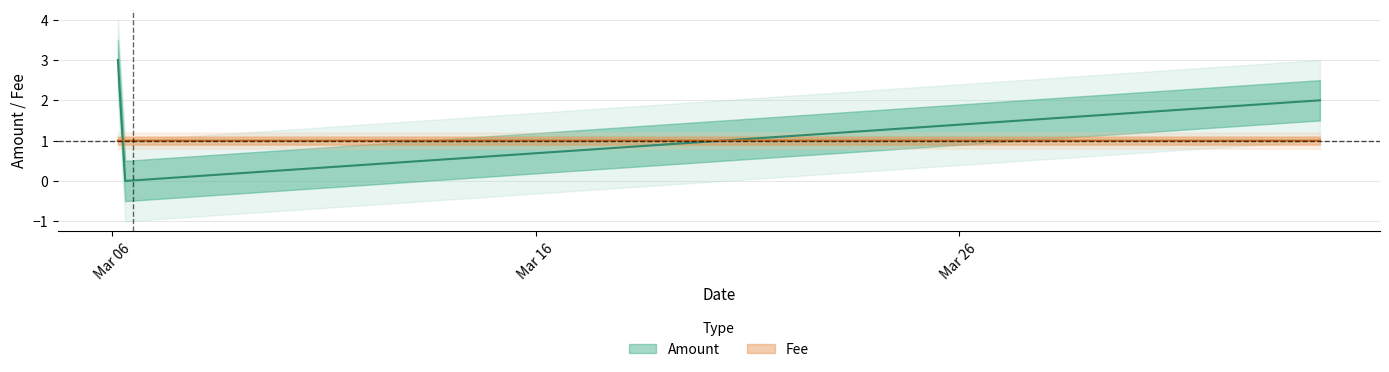

Reading right to left, list all the values displayed in this chart.

Amount: 2017-04-03 12:41:55=2.0	2017-03-06 07:24:36=0.0	2017-03-06 03:14:17=3.0	2017-03-06 03:14:17=3.0
Fee: 2017-04-03 12:41:55=1.0	2017-03-06 07:24:36=1.0	2017-03-06 03:14:17=1.0	2017-03-06 03:14:17=1.0